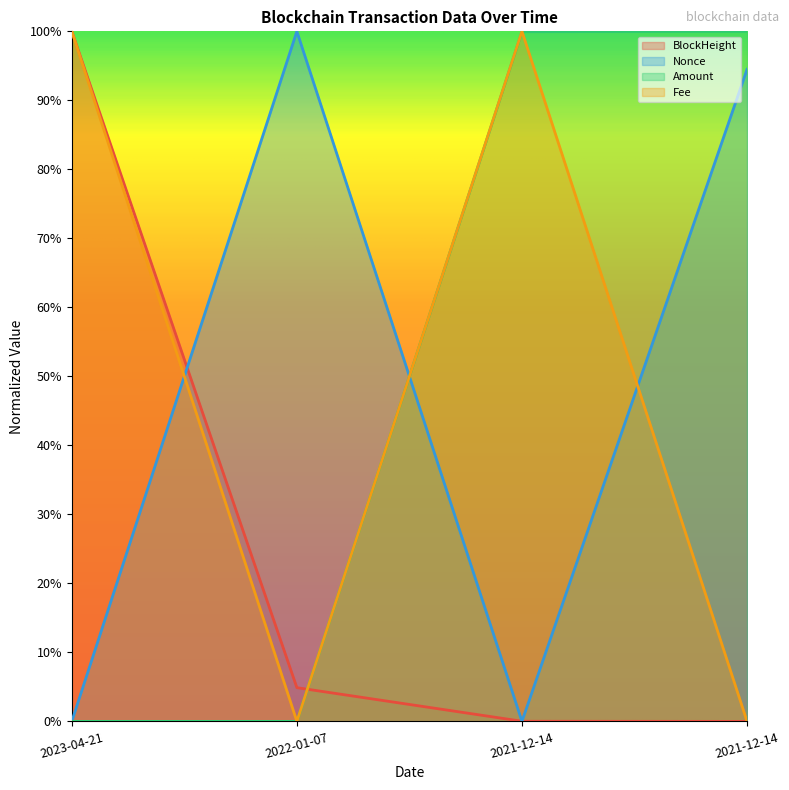

What is the difference between the second highest and minimum values in the Nonce series?

0.9